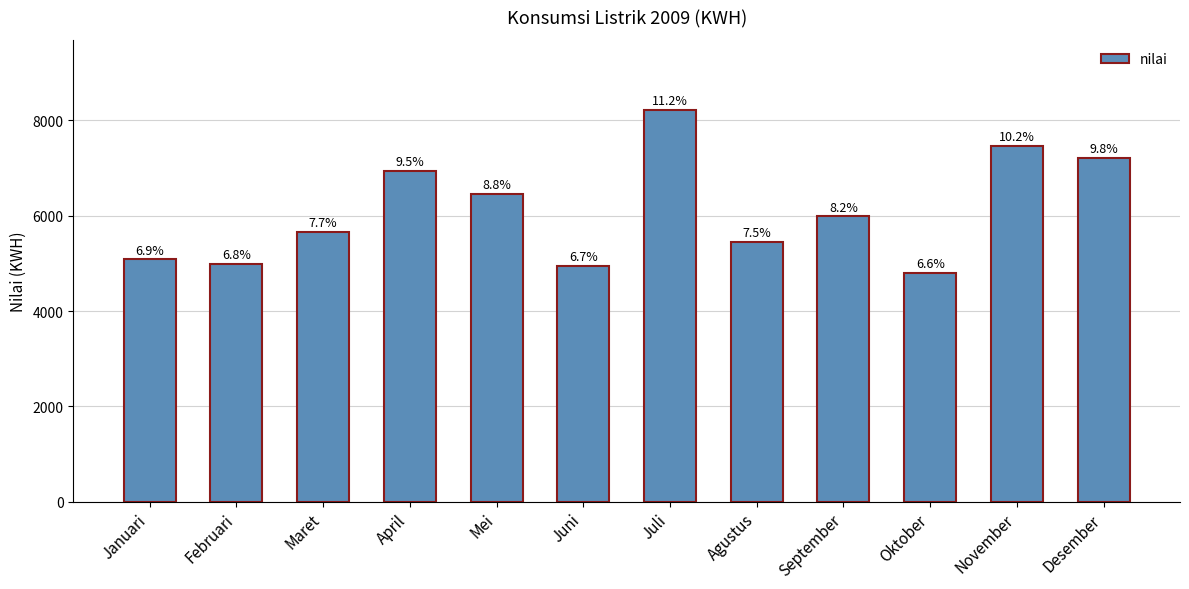

How many bars are there in total?

12